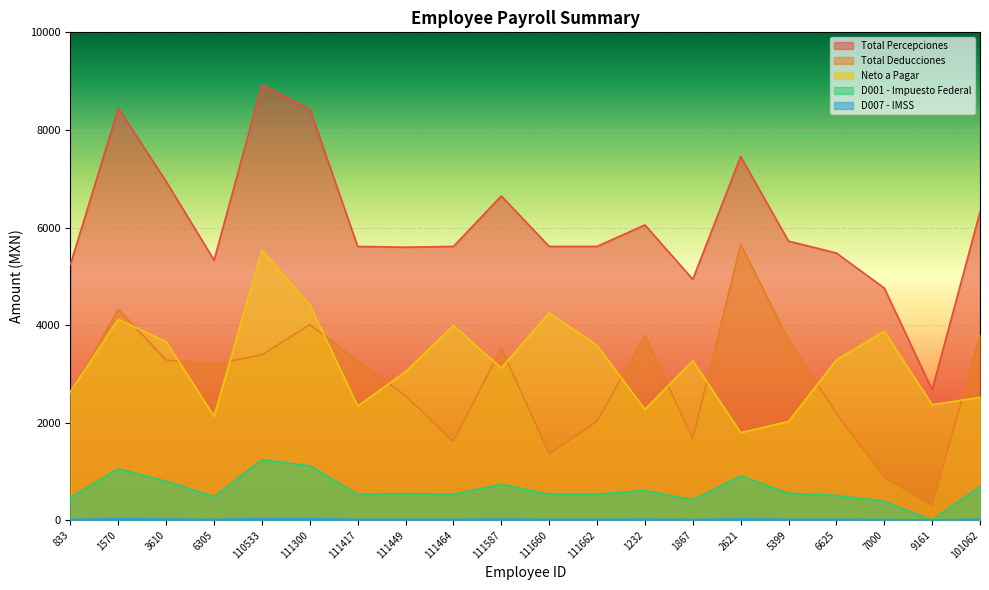

The D007 - IMSS series shows 18.2 at 6625. True or false?

True